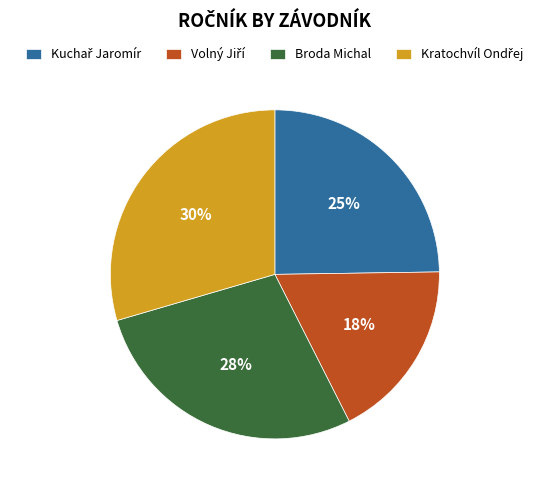

To the nearest percent, what is the difference between the largest and smallest slice percentages?

12%